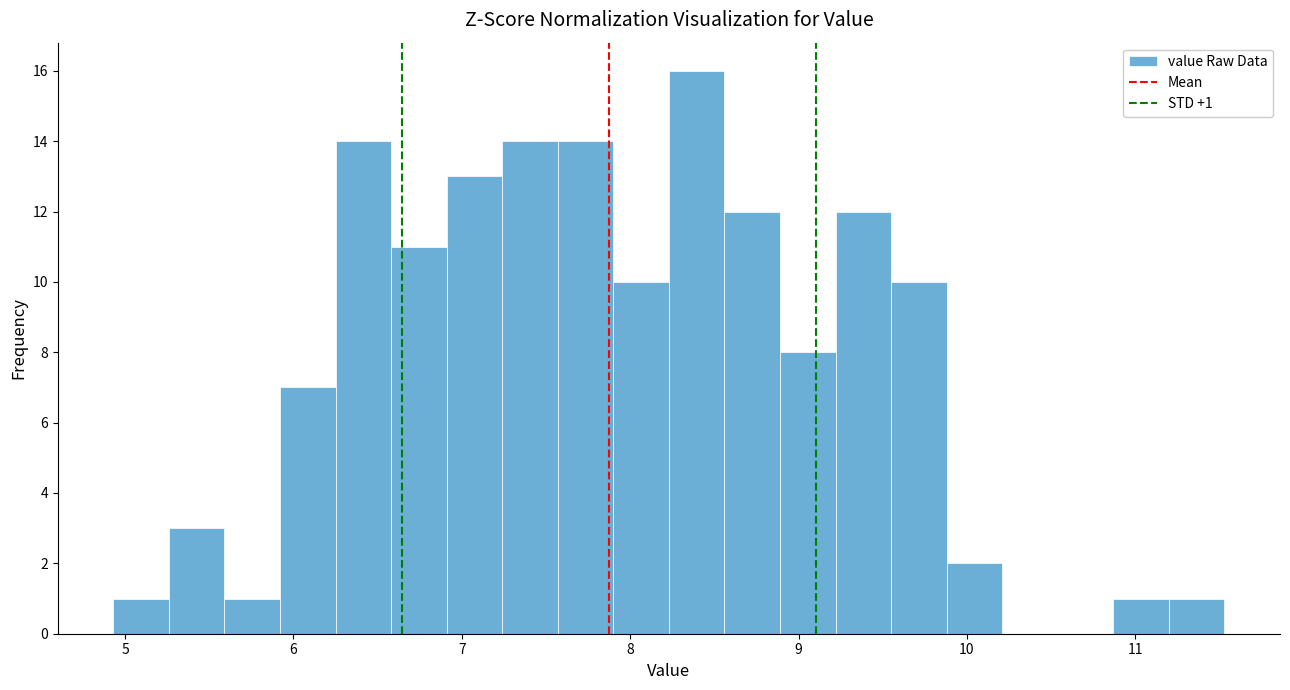

Around what value on the x-axis is the tallest bar? Give the approximate position of its centre, as read against the axis.

8.4